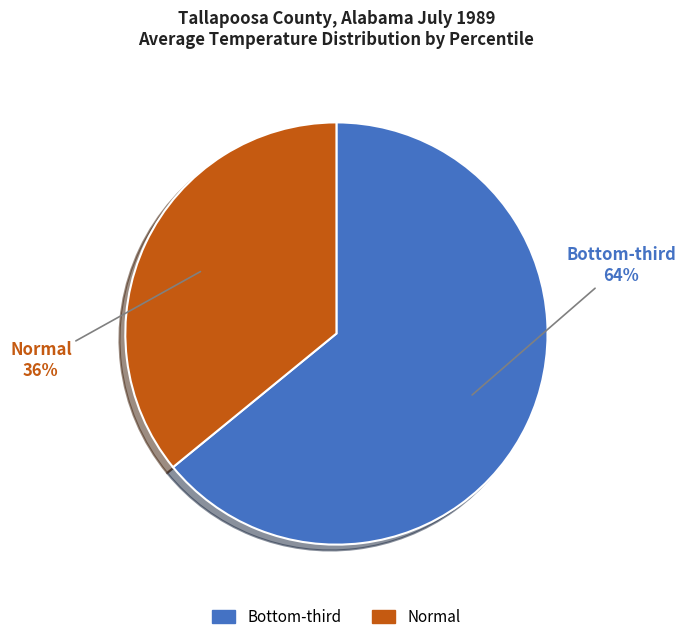

To the nearest percent, what is the average slice percentage?

50%